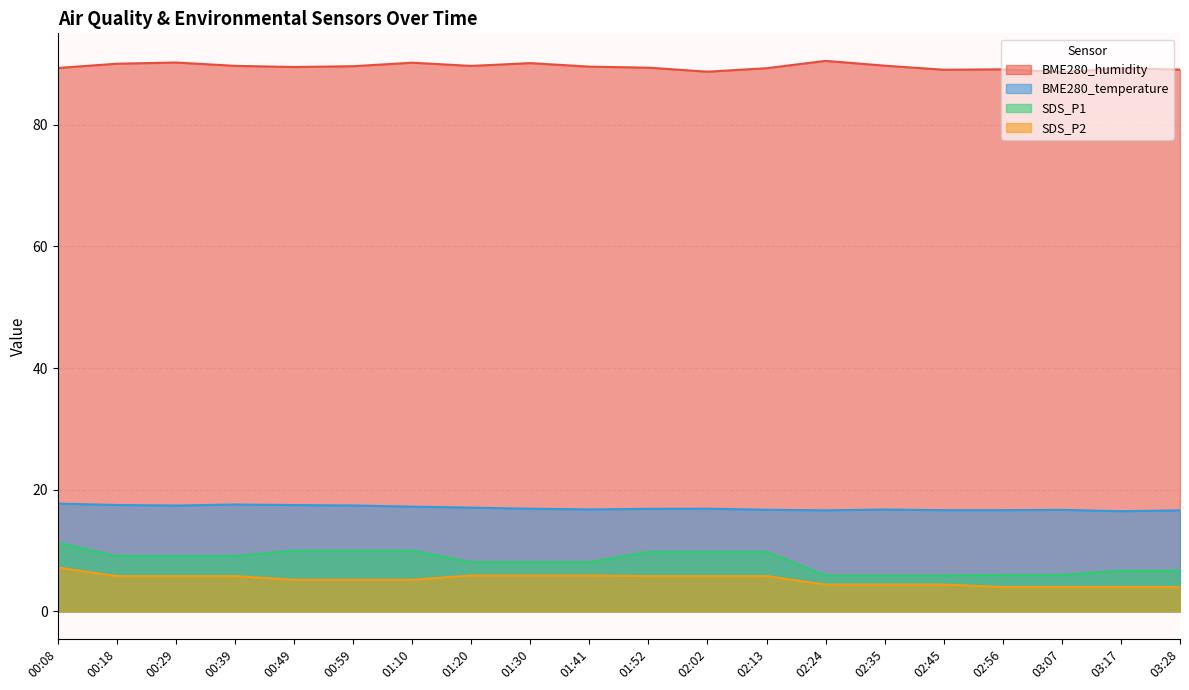

How many categories are shown in the chart?

20